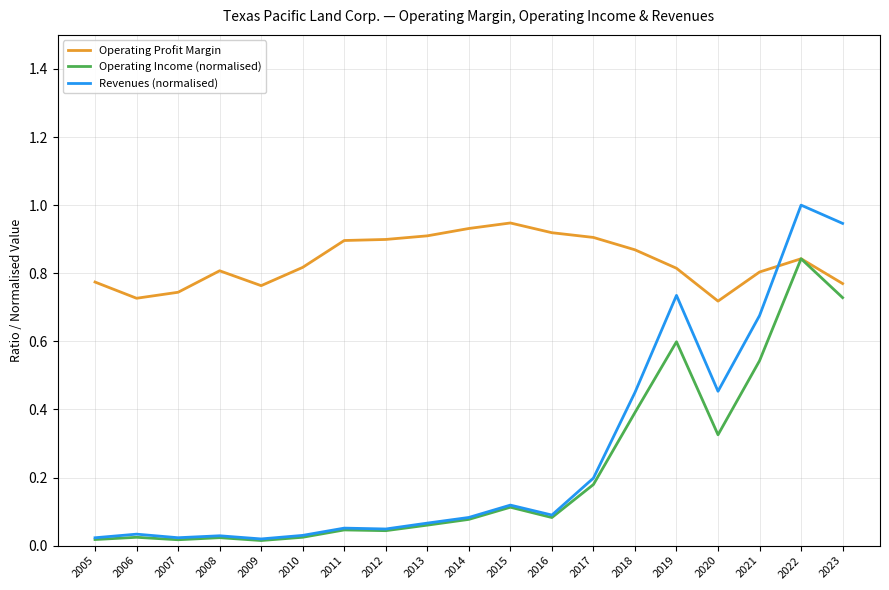

At how many categories does at least one series exceed 0?

19